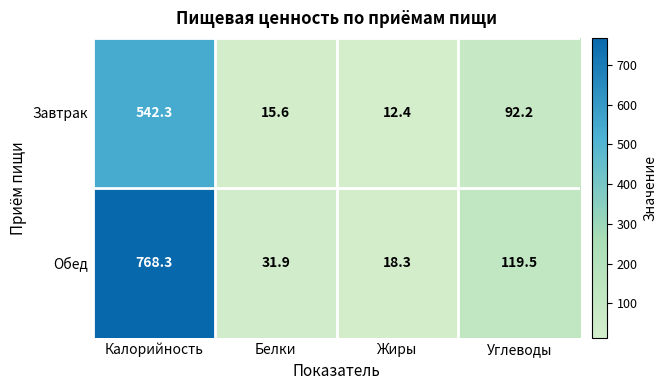

Rank the series by their average value, from lowest to highest.

Завтрак, Обед